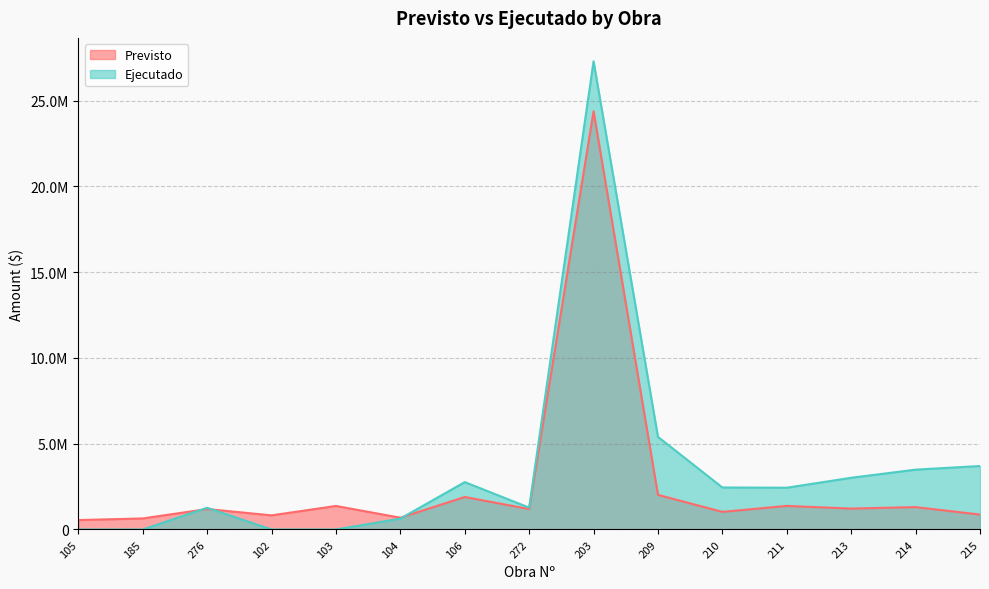

Reading left to right, extract all data points from this chart.

Previsto: 548517	643219	1190726	822775	1371292	685646	1894050	1190726	24375077	2017132	1025956	1373738	1217234	1304182	869455
Ejecutado: 0	0	1265761	0	0	632181	2761433	1273973	27285817	5396328	2447548	2433692	3013432	3487313	3699033